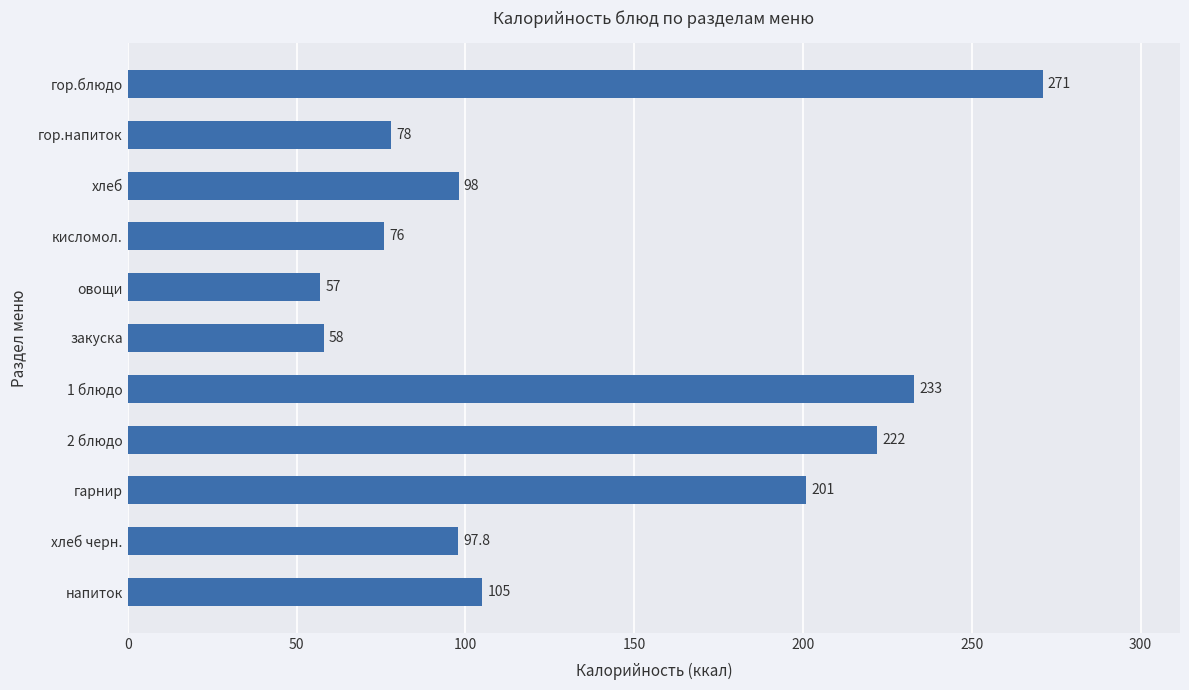

At which label is the value closest to 164?

гарнир